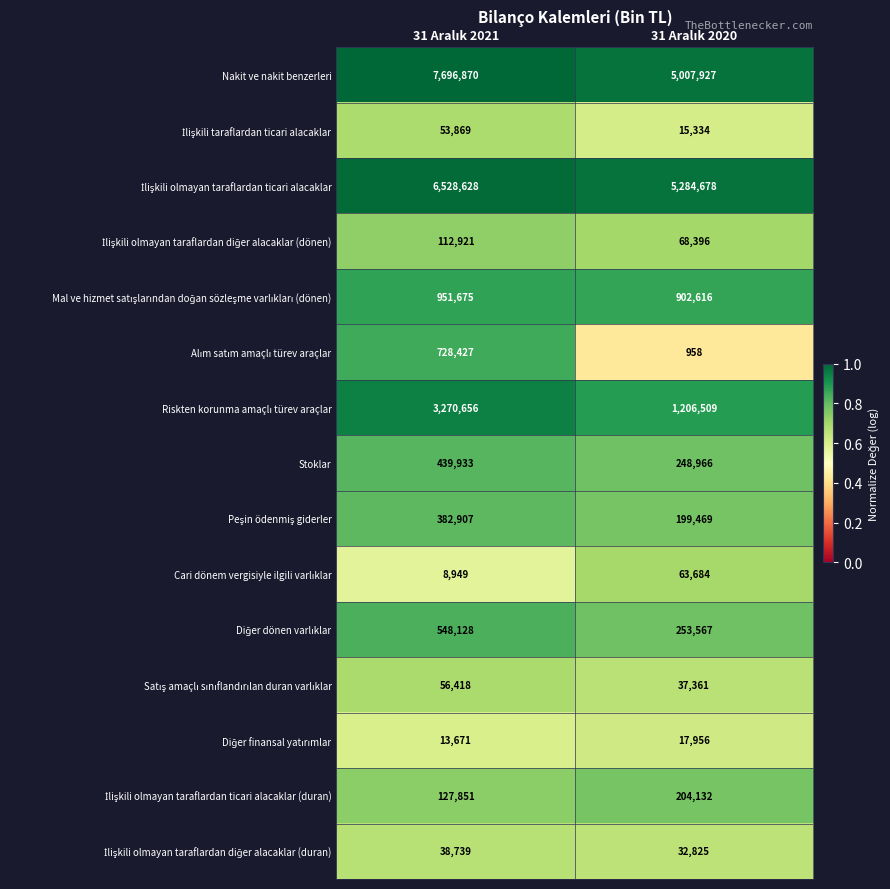

Which series has the largest total across all categories?

Nakit ve nakit benzerleri